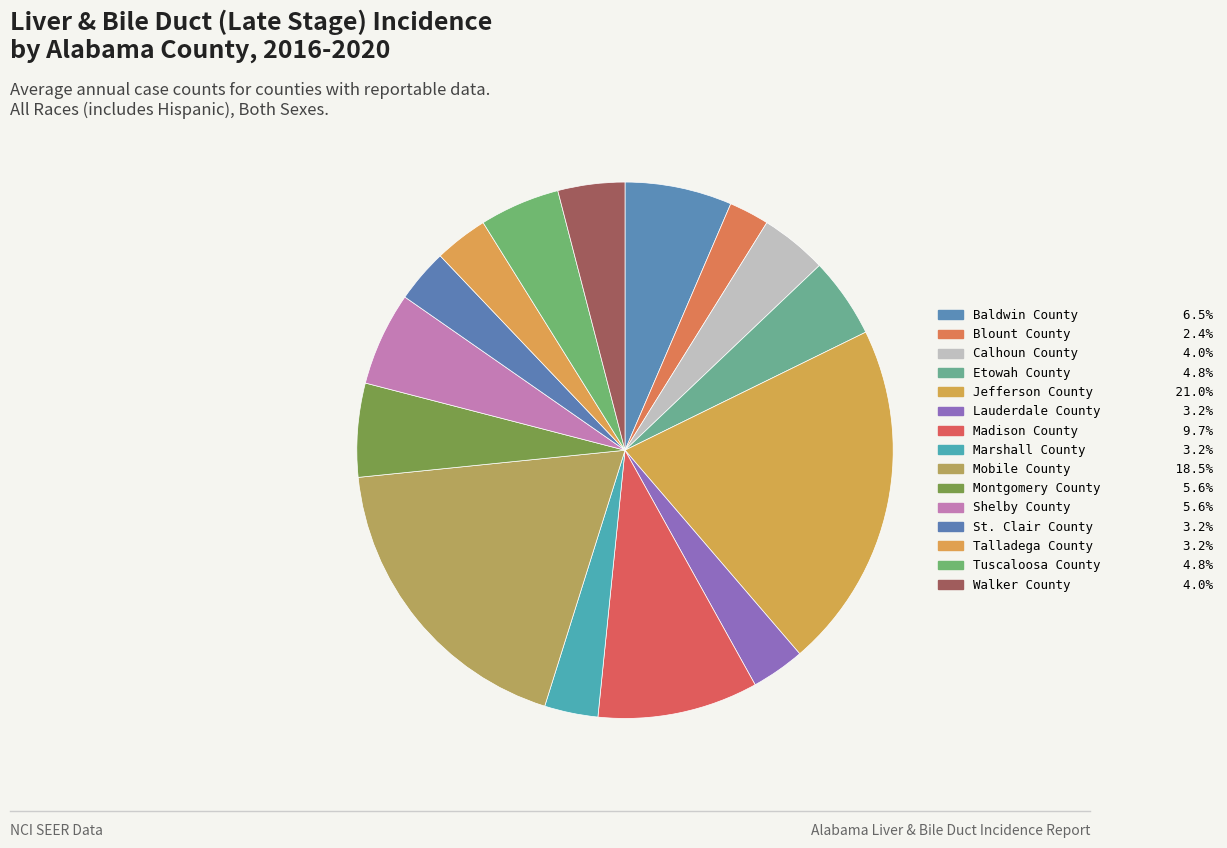

Rank the categories by value from highest to lowest.

Jefferson County, Mobile County, Madison County, Baldwin County, Montgomery County, Shelby County, Etowah County, Tuscaloosa County, Calhoun County, Walker County, Lauderdale County, Marshall County, St. Clair County, Talladega County, Blount County